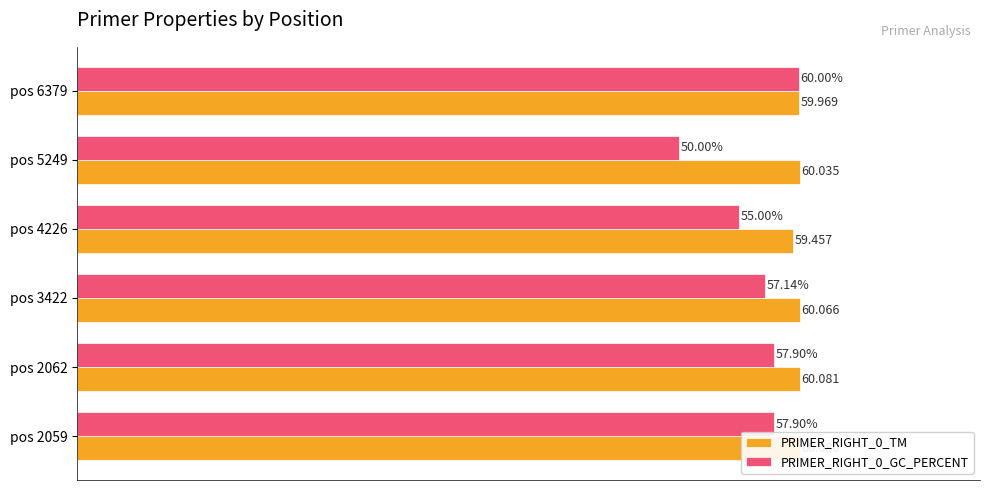

Rank the categories by PRIMER_RIGHT_0_TM value from highest to lowest.

pos 2062, pos 2059, pos 3422, pos 5249, pos 6379, pos 4226